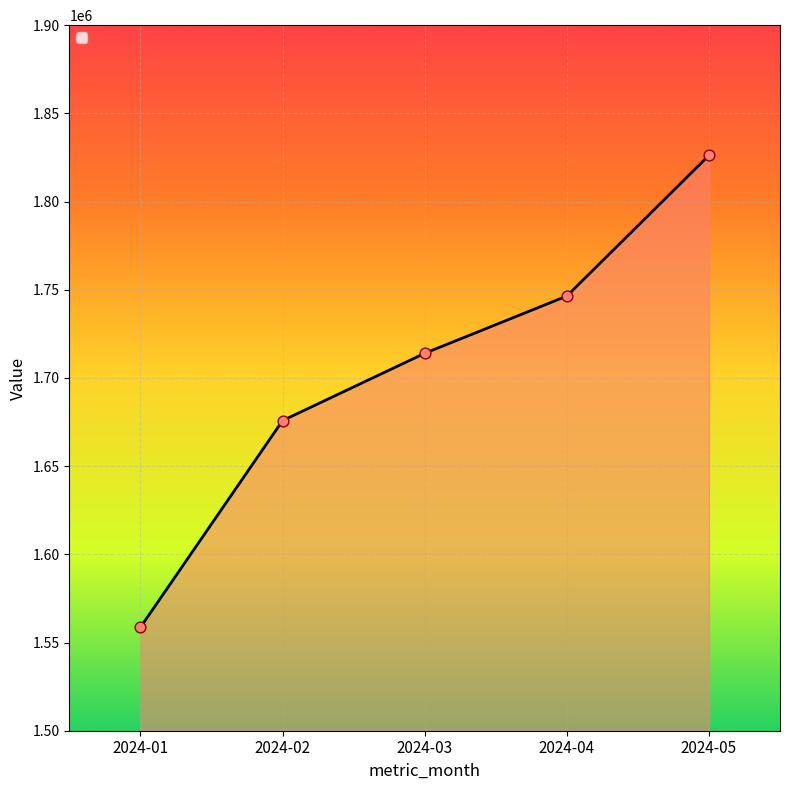

What is the change in value from 2024-03 to 2024-05?

+112203